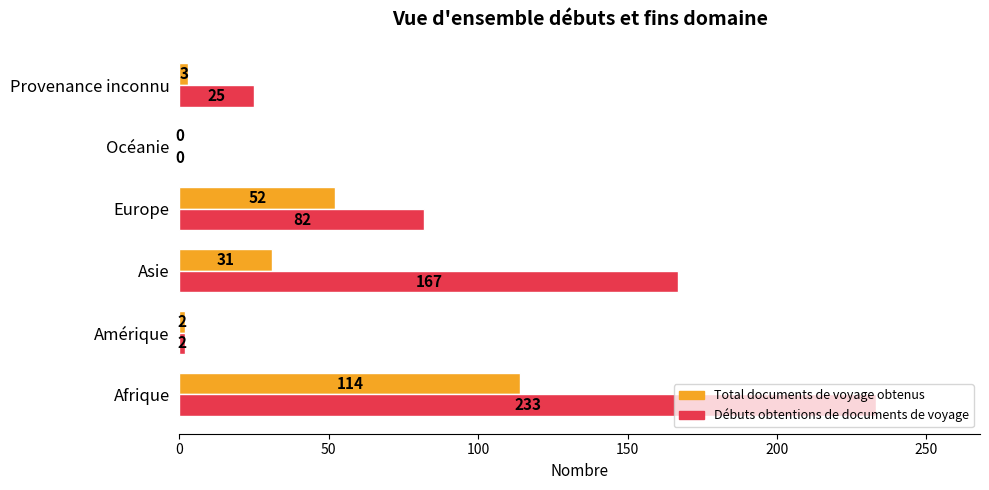

The Total documents de voyage obtenus series shows 0 at Océanie. True or false?

True